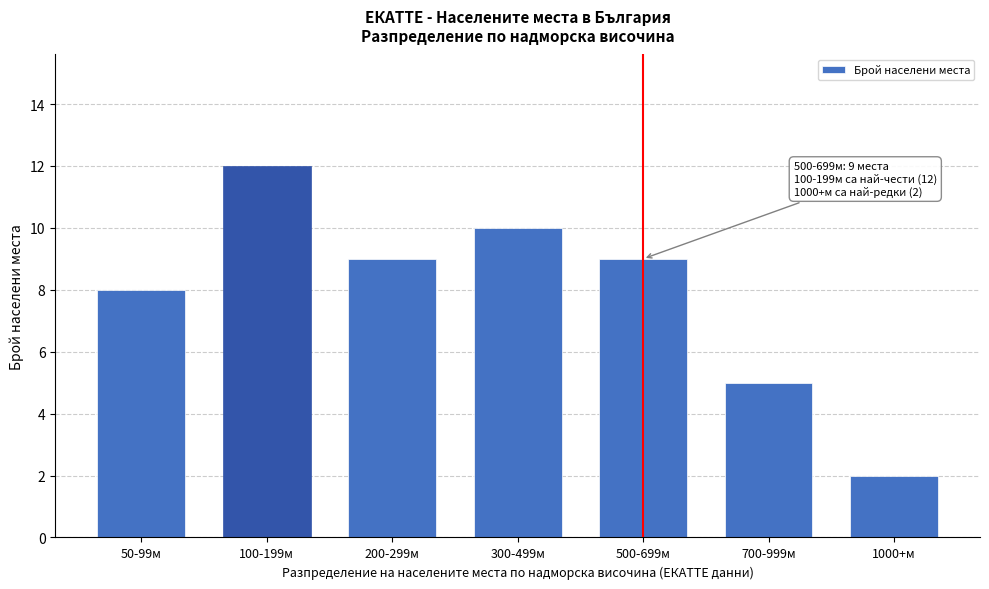

Reading right to left, transcribe all the data shown in this chart.

1000+м=2	700-999м=5	500-699м=9	300-499м=10	200-299м=9	100-199м=12	50-99м=8